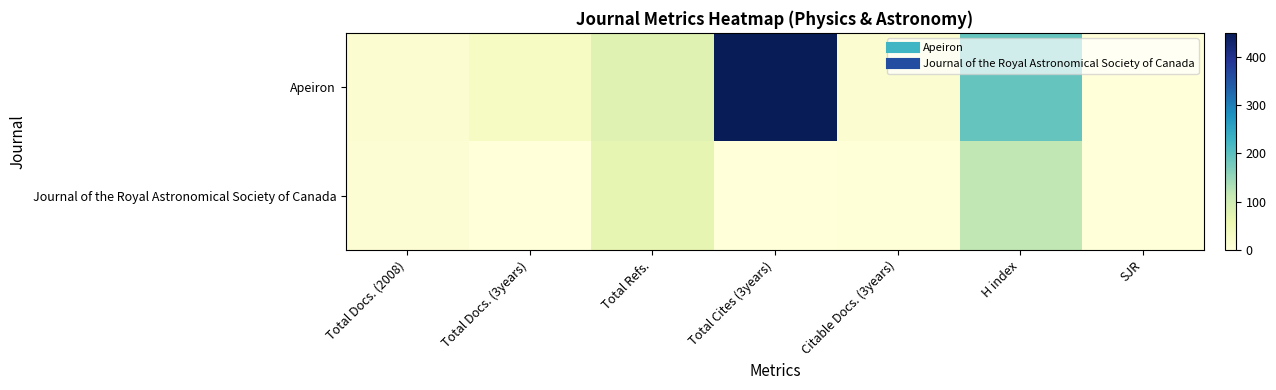

Reading left to right, list all the values displayed in this chart.

Apeiron: Total Docs. (2008)=11	Total Docs. (3years)=30	Total Refs.=77	Total Cites (3years)=449	Citable Docs. (3years)=11	H index=190	SJR=0
Journal of the Royal Astronomical Society of Canada: Total Docs. (2008)=10	Total Docs. (3years)=0	Total Refs.=66	Total Cites (3years)=0	Citable Docs. (3years)=3	H index=116	SJR=0